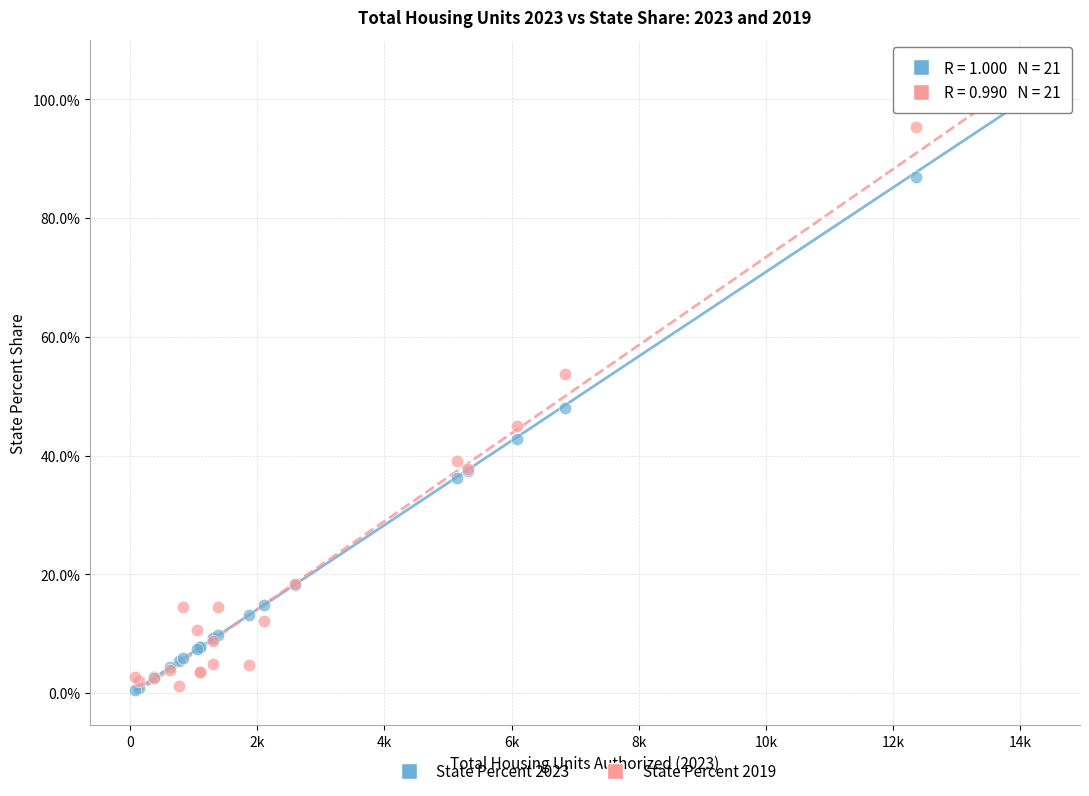

Which series has the widest spread of Y values?

State Percent 2023